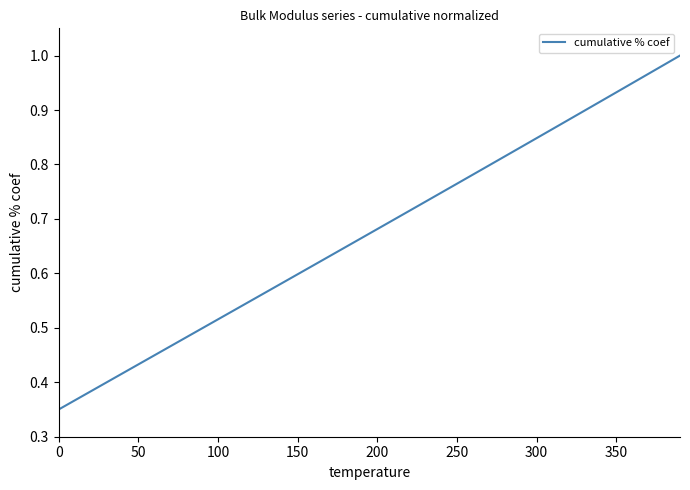

True or false: the data shows 0.6 at 50.

False